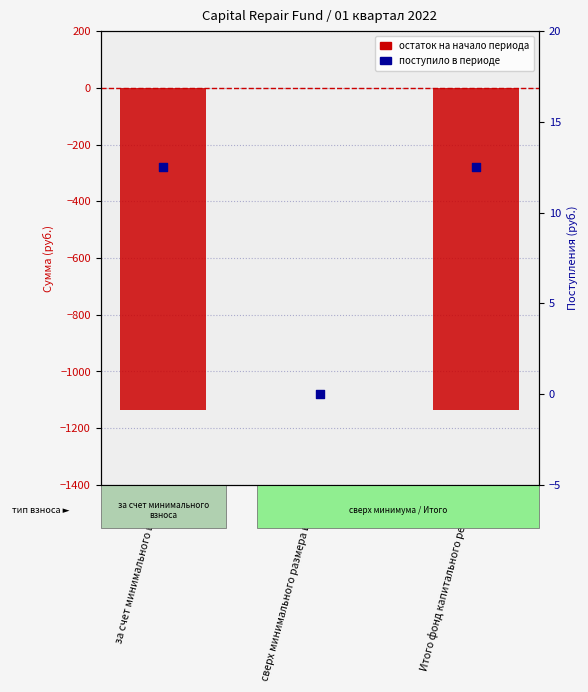

At which category is the sum across all series the highest?

сверх минимального размера взноса